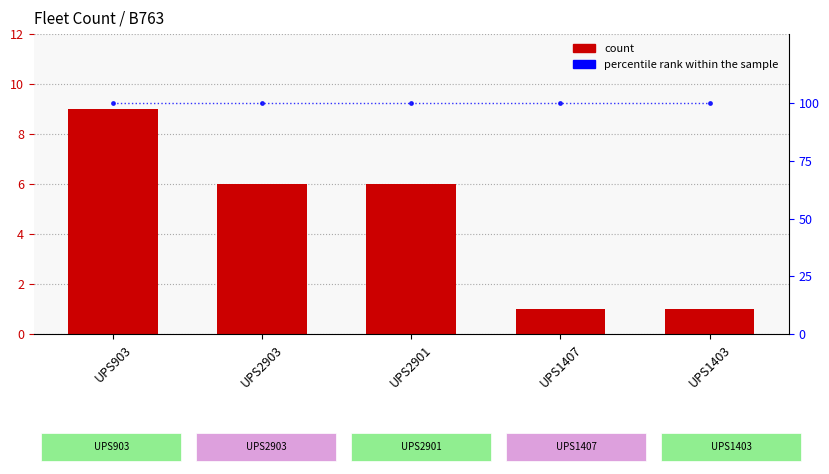

What is the sum of the count values at UPS1403 and UPS2901?

7